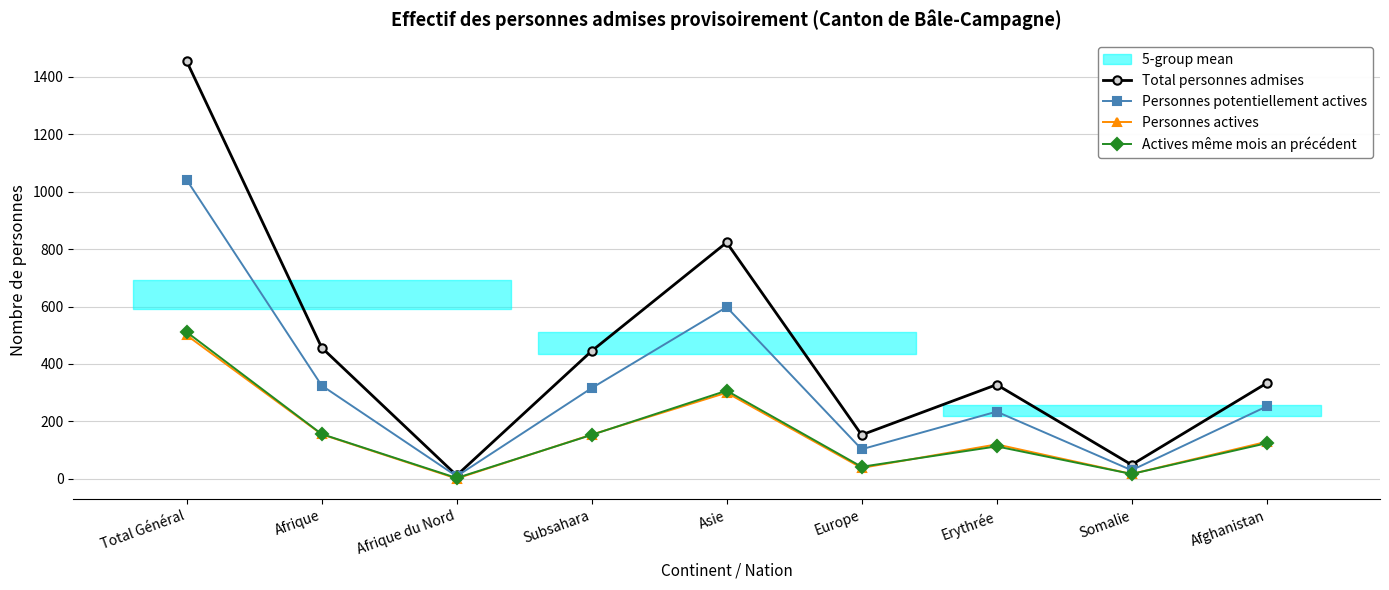

How many data points does each series have?

9